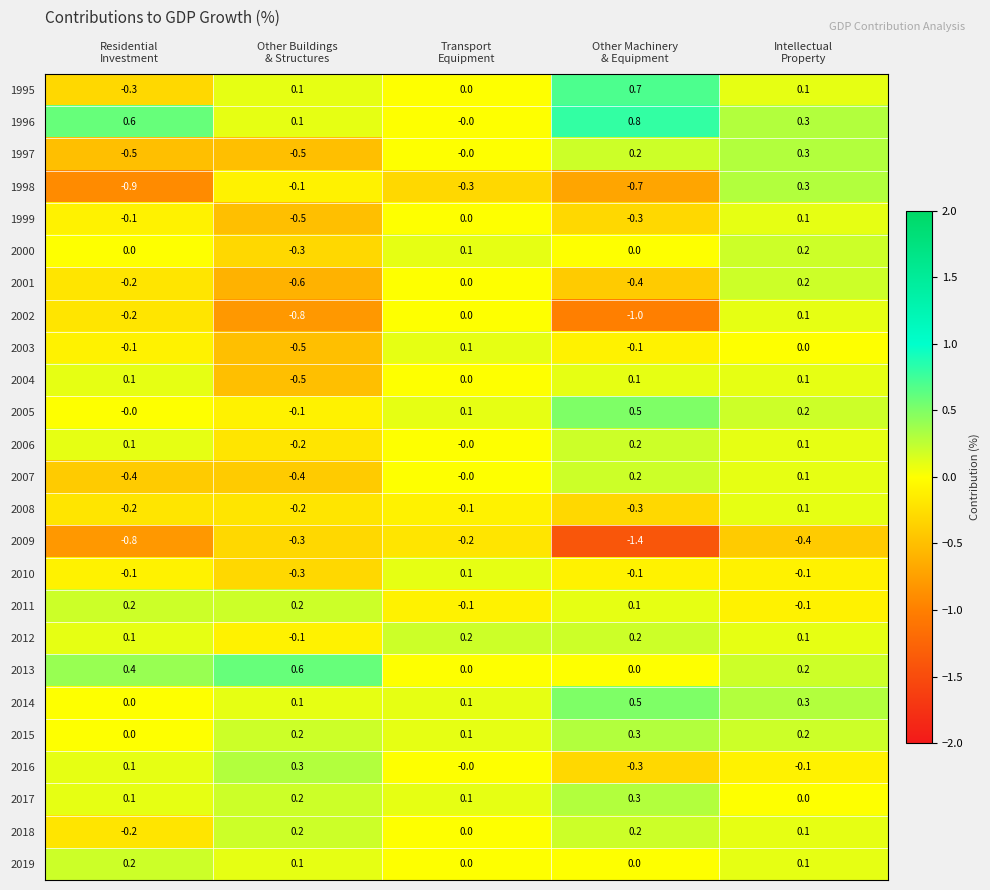

Count the 1995 values in the range 0 to 1.

4